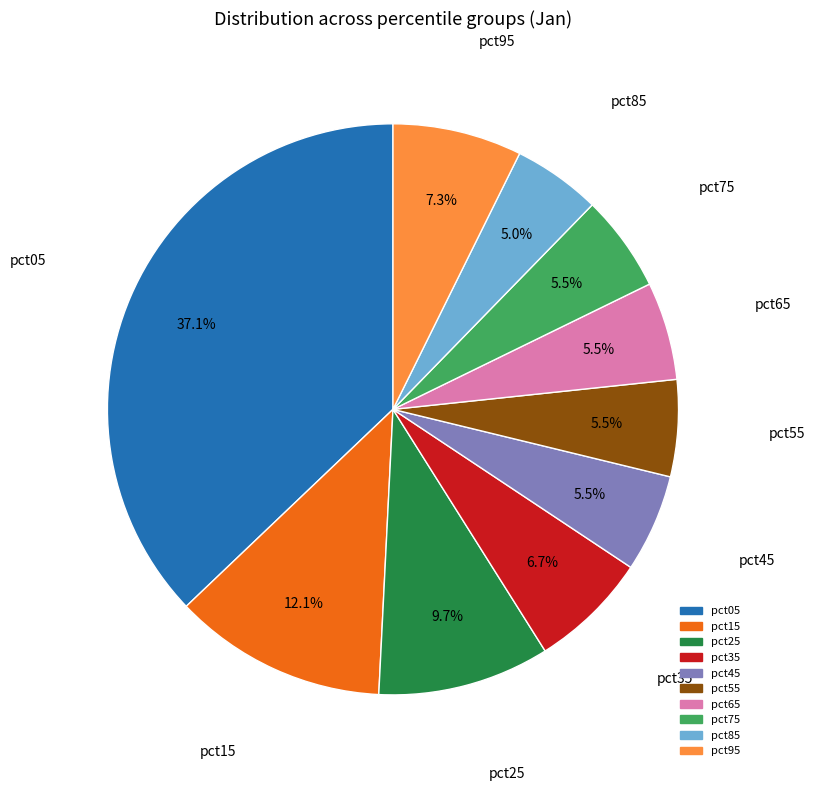

Do pct75 and pct65 together represent more than half of the pie?

No